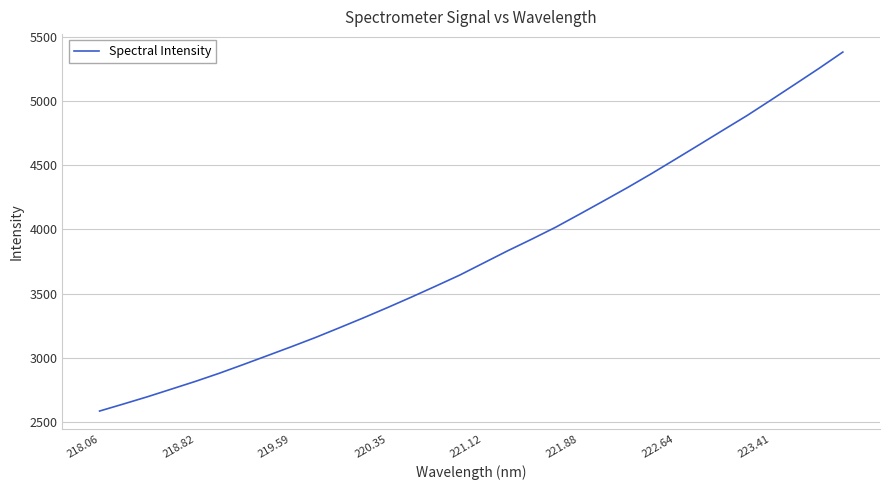

What is the minimum value shown in the chart?

2583.6